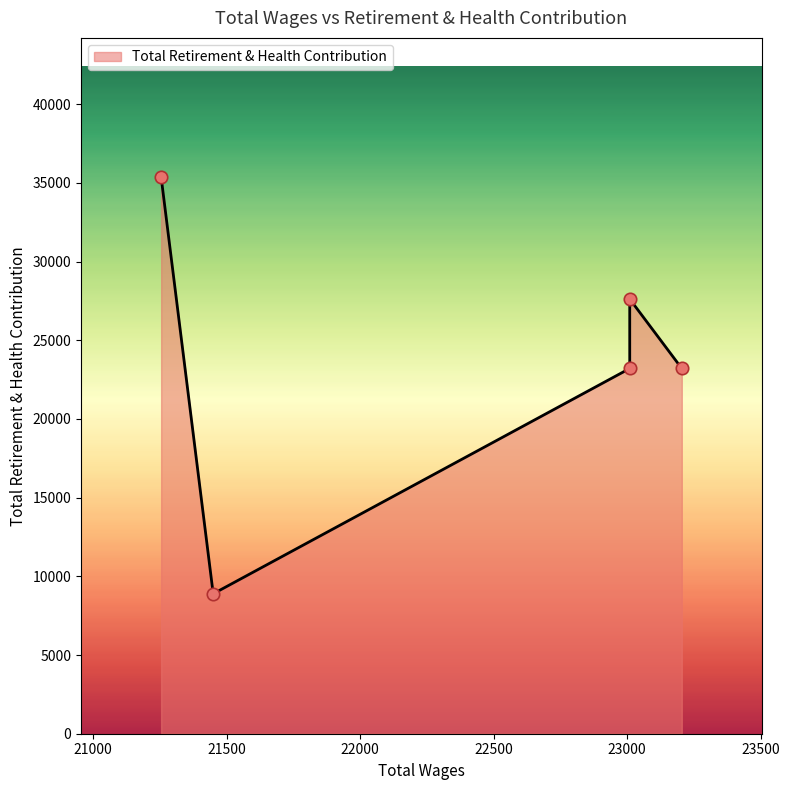

Between 21255.0 and 23010.0, which is larger?

21255.0